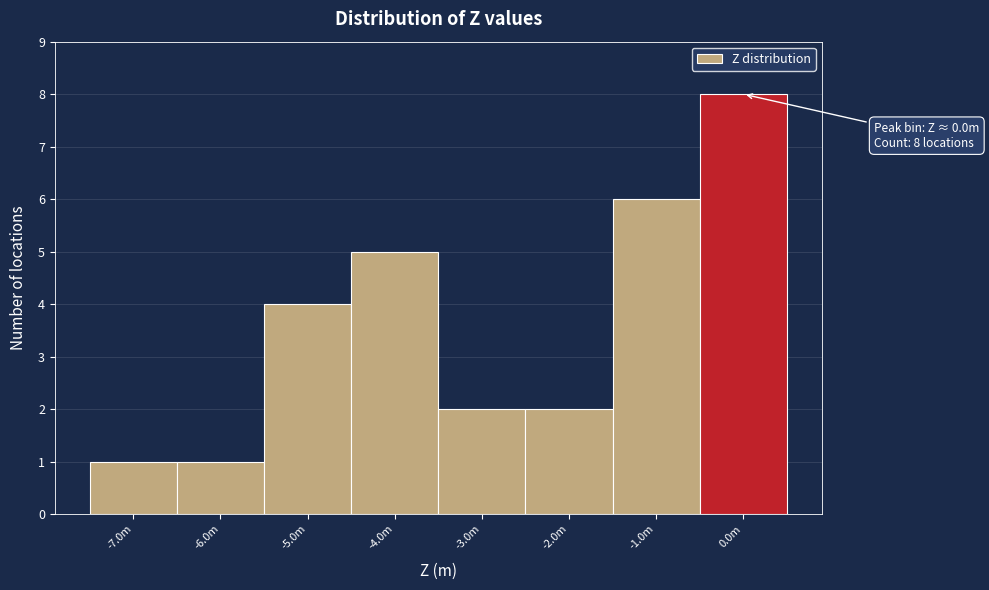

Reading left to right, extract all data points from this chart.

-7.0m=1	-6.0m=1	-5.0m=4	-4.0m=5	-3.0m=2	-2.0m=2	-1.0m=6	0.0m=8